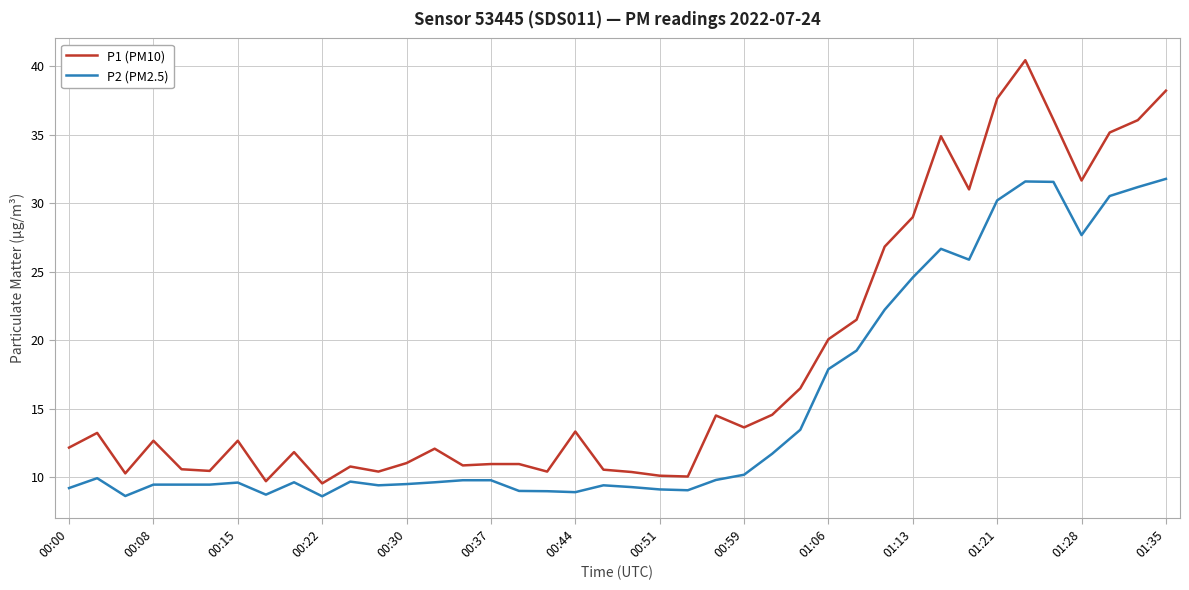

What is the minimum value shown in the chart?

8.6